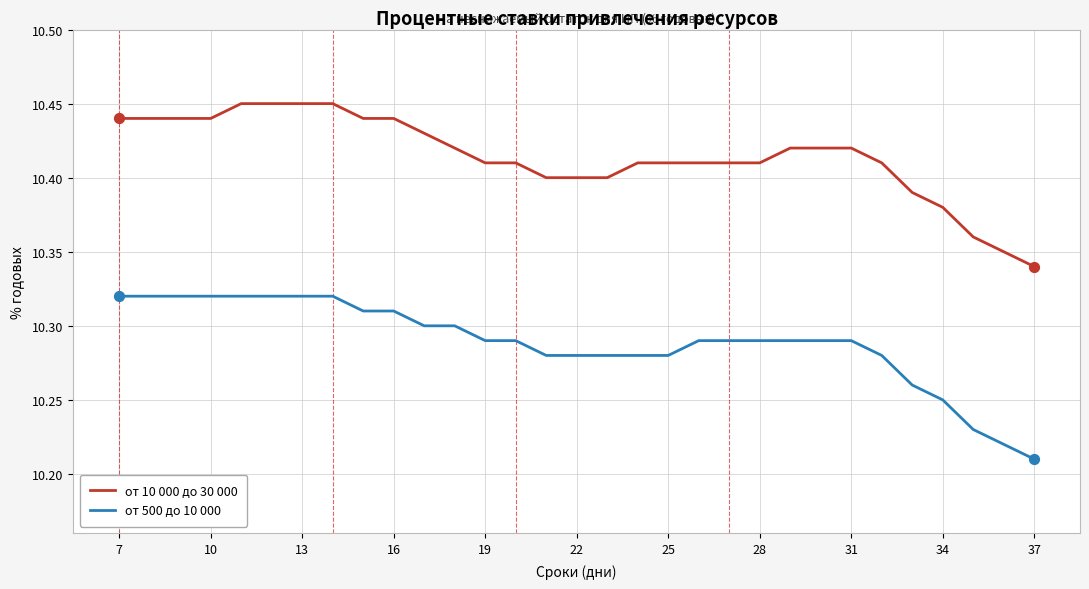

True or false: от 10 000 до 30 000 and от 500 до 10 000 cross at least once.

False